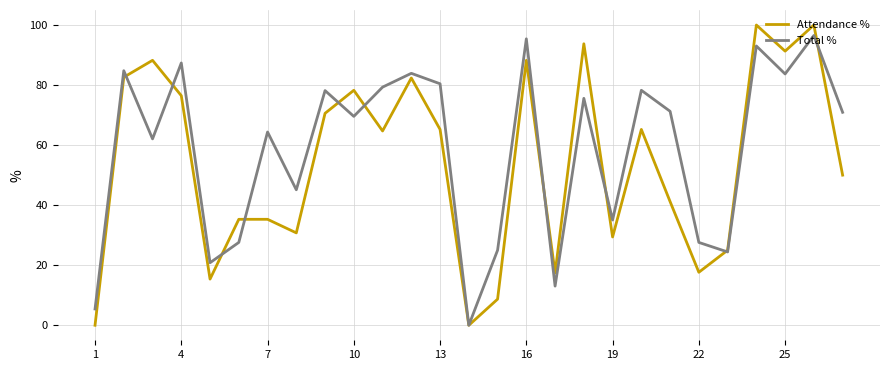

Which series has the widest spread of values?

Attendance %